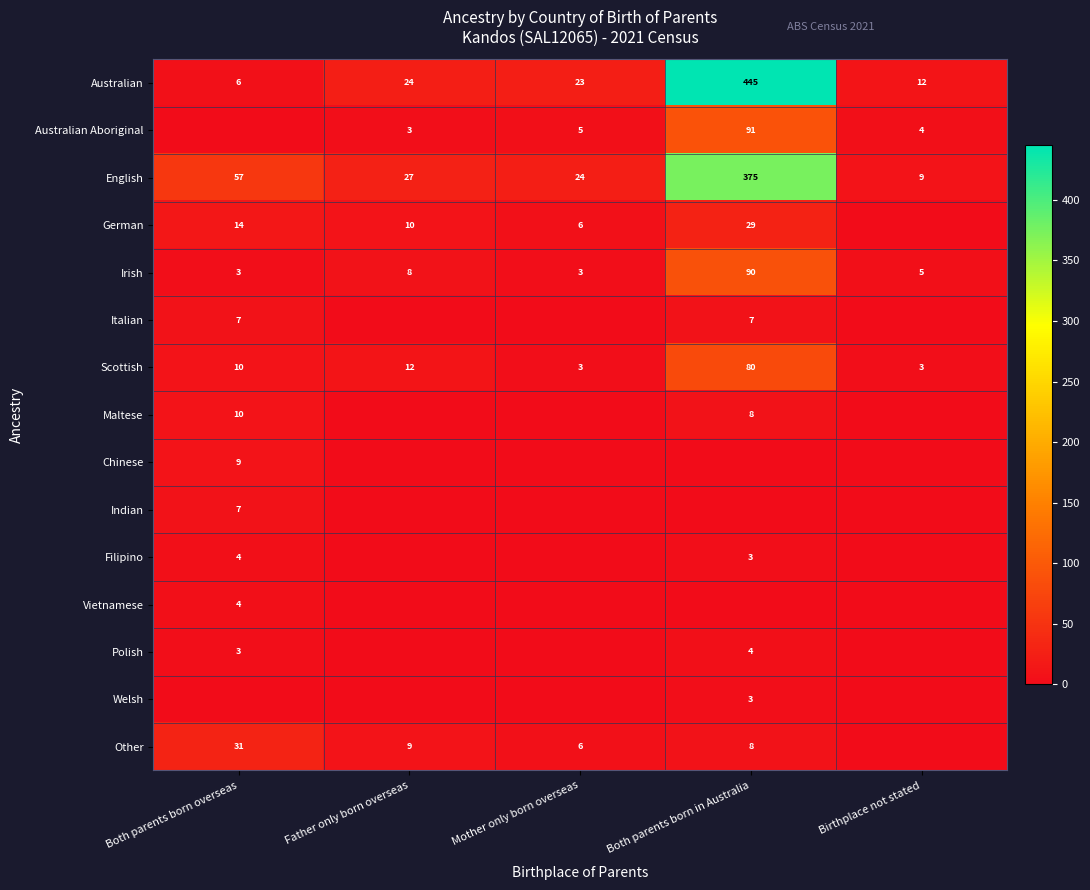

The Scottish series shows 3 at Mother only born overseas. True or false?

True